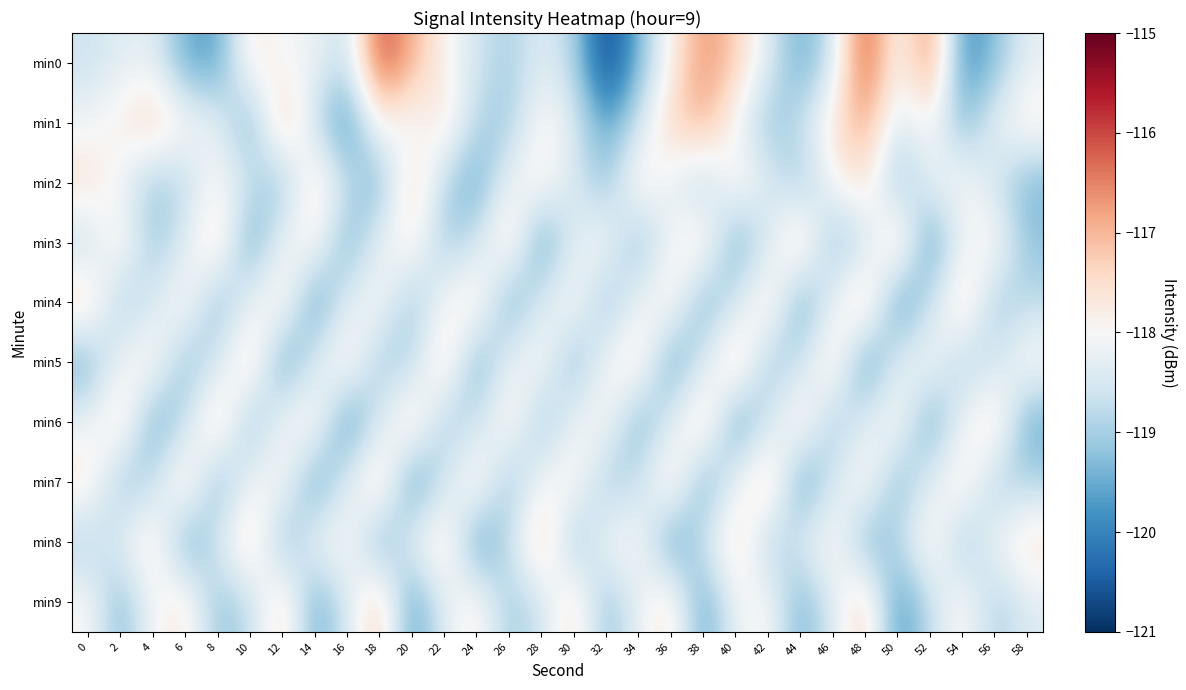

Which series changed the most between 26 and 58?

min6